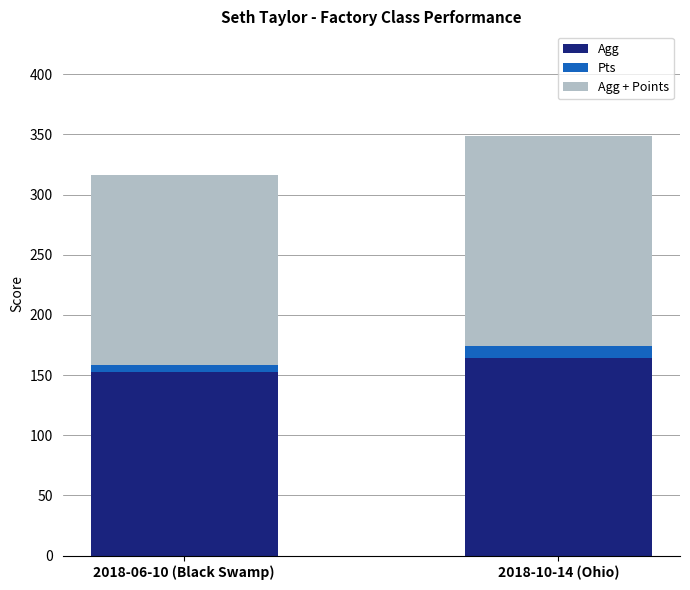

True or false: Agg has a value of 94.7 at 2018-10-14 (Ohio).

False